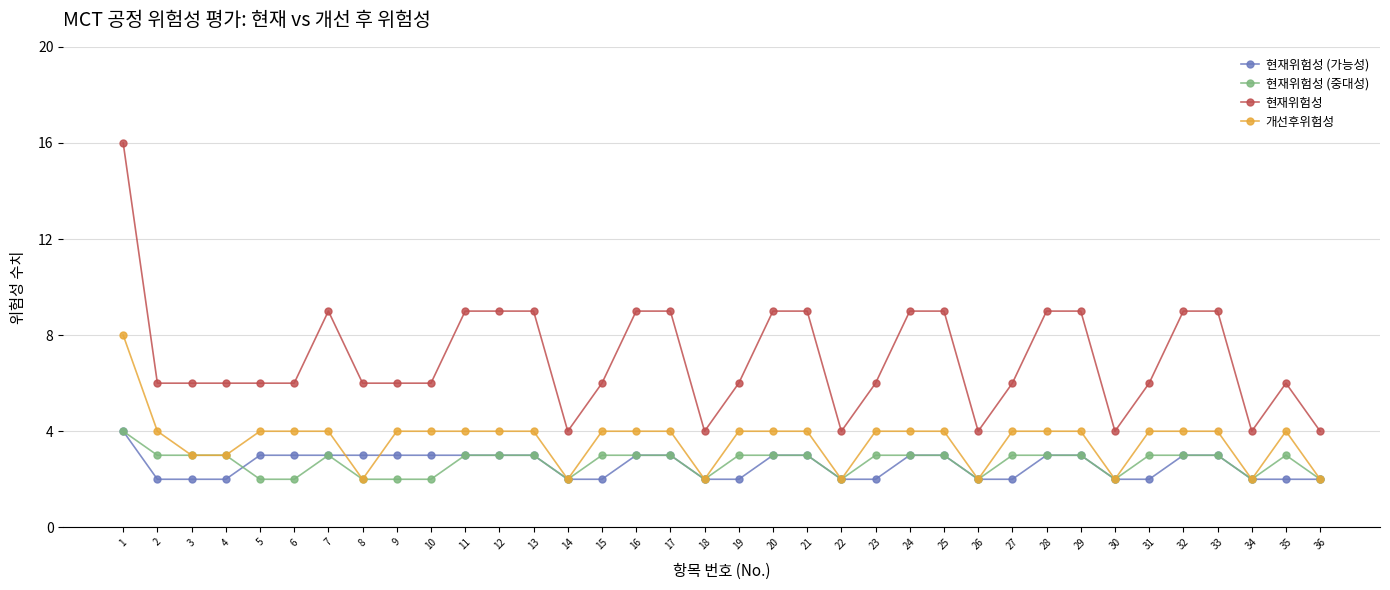

True or false: 현재위험성 (가능성) and 현재위험성 cross at least once.

False